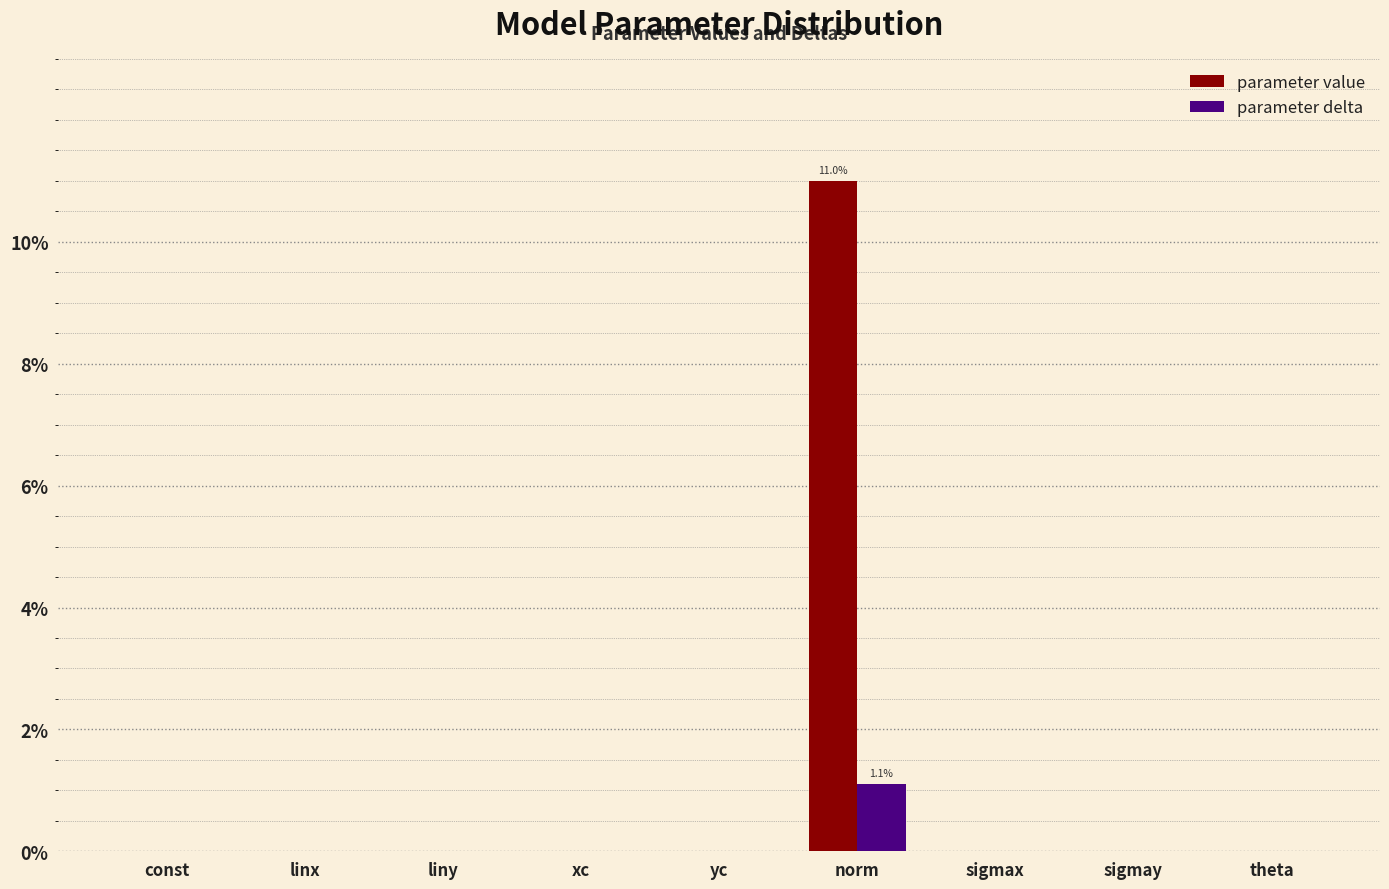

What is the total value across all series at norm?

12.1